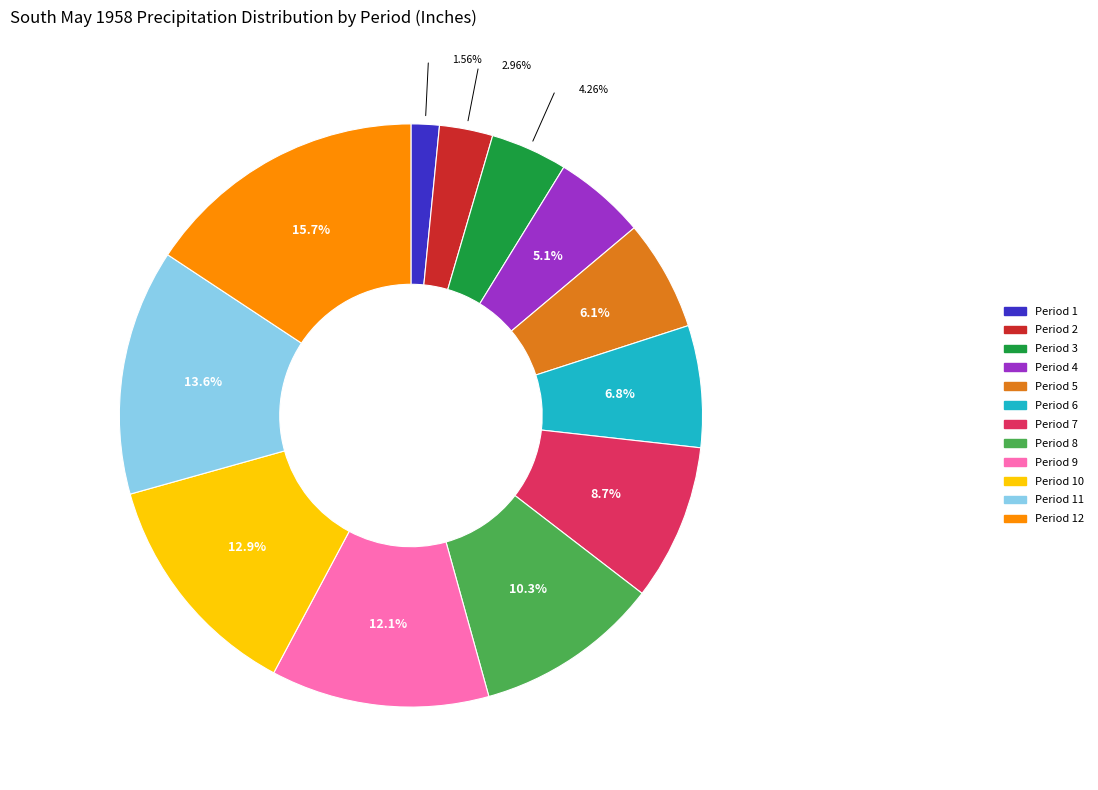

Is it true that Period 12 is 30% of the pie?

False